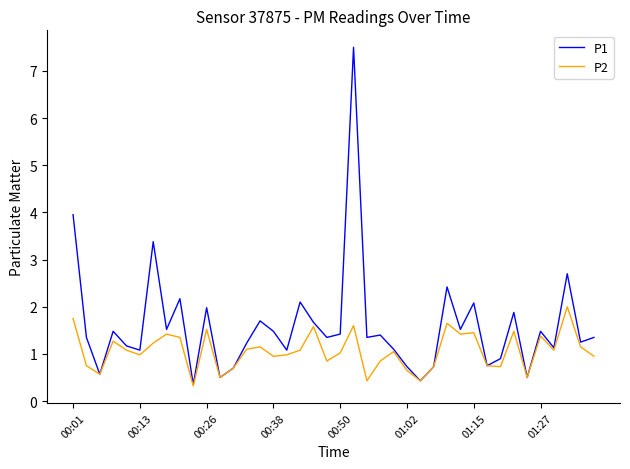

Which series has the largest total across all categories?

P1